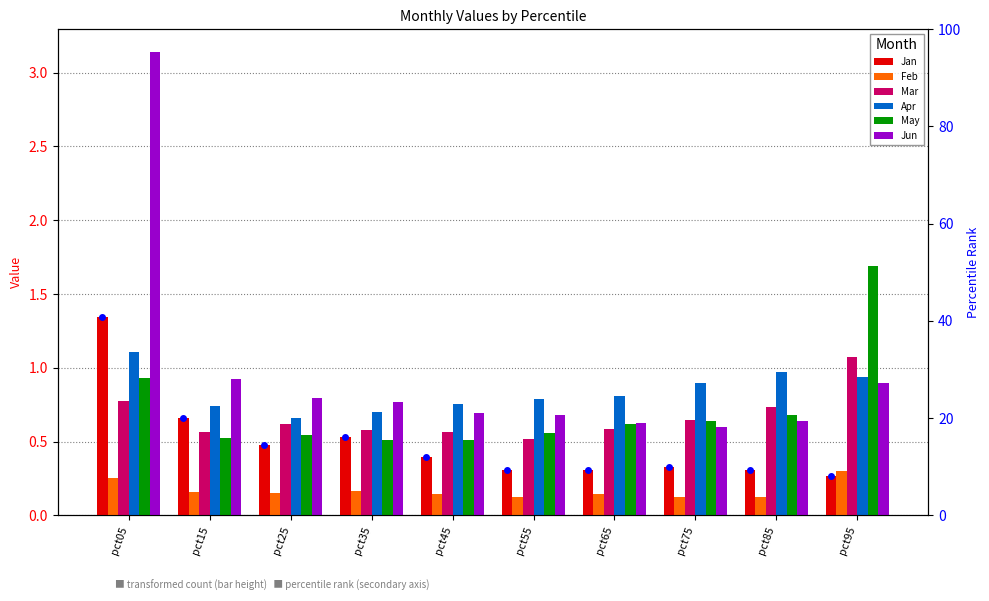

What is the difference between the highest and lowest values at pct05?

2.9